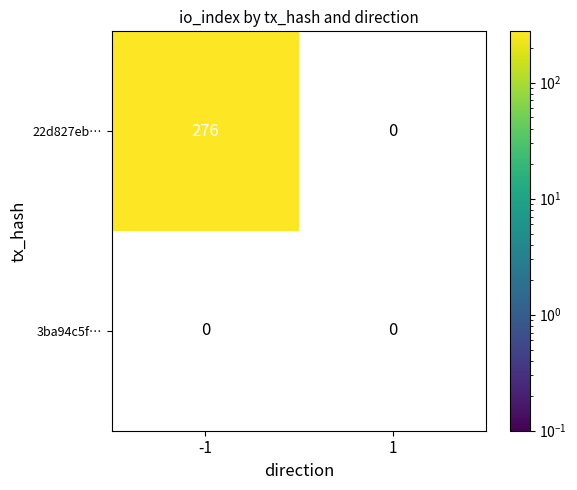

Which series has the largest total across all categories?

22d827eb…